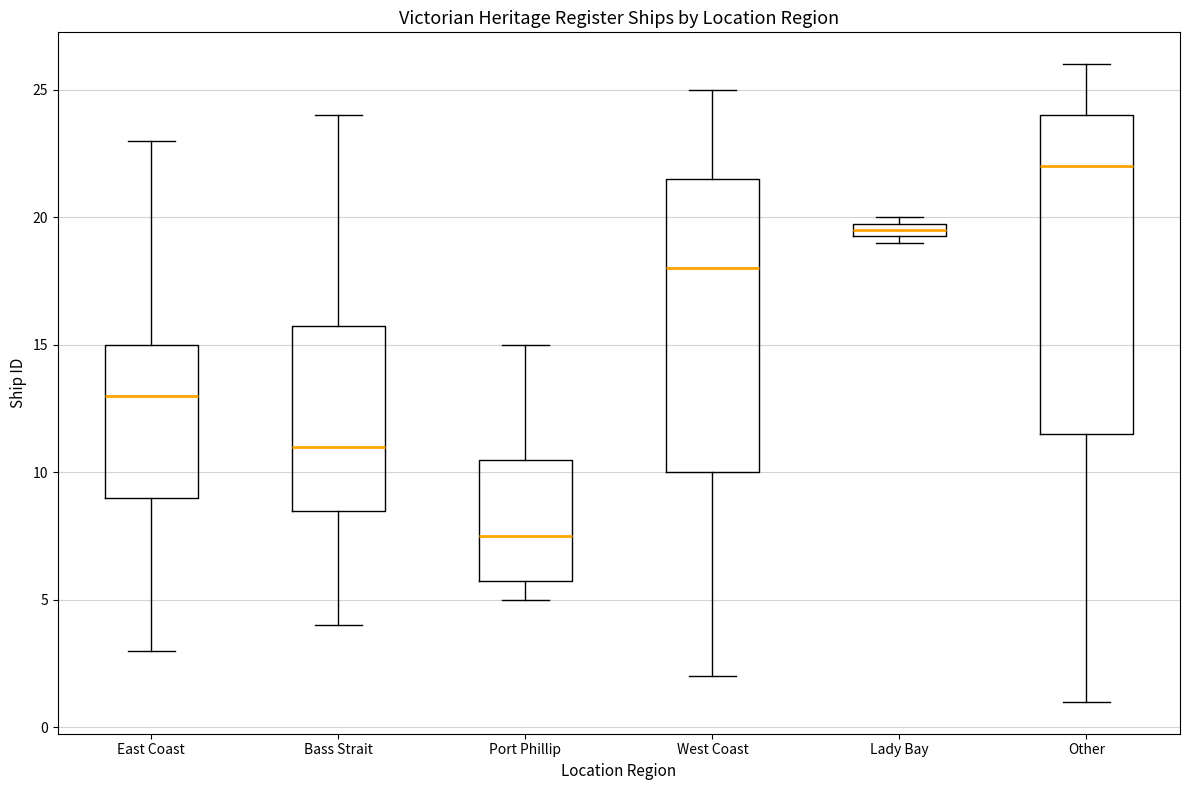

Which box has the highest median line?

Other